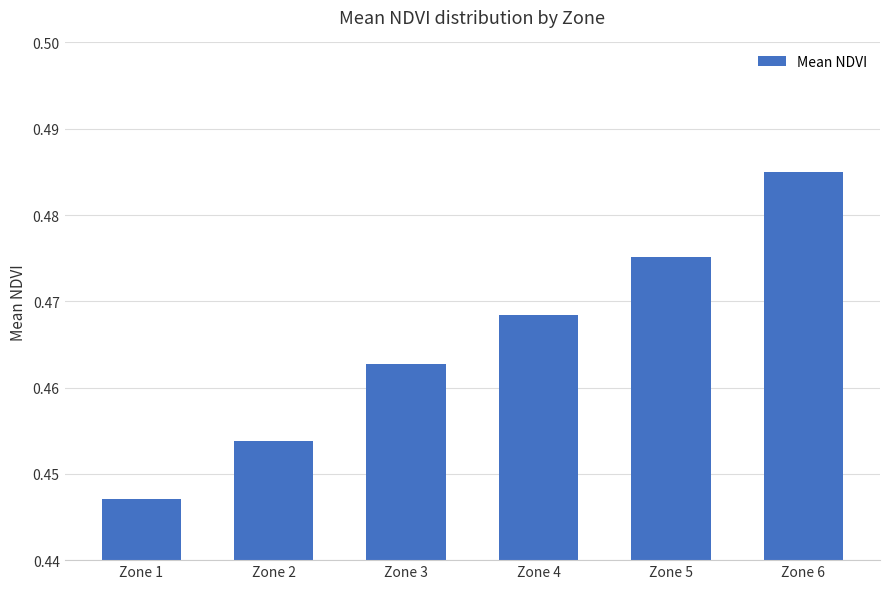

What is the sum of all values?

2.8